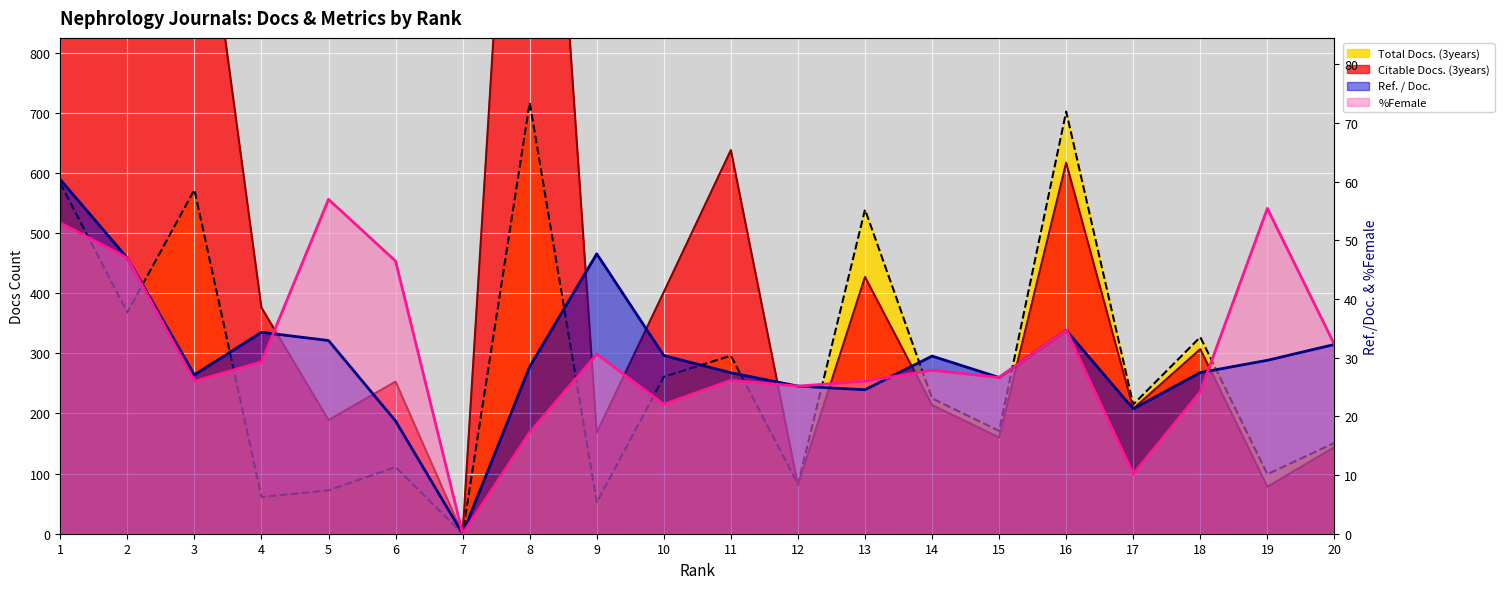

How many interior local peaks does the %Female series have?

6